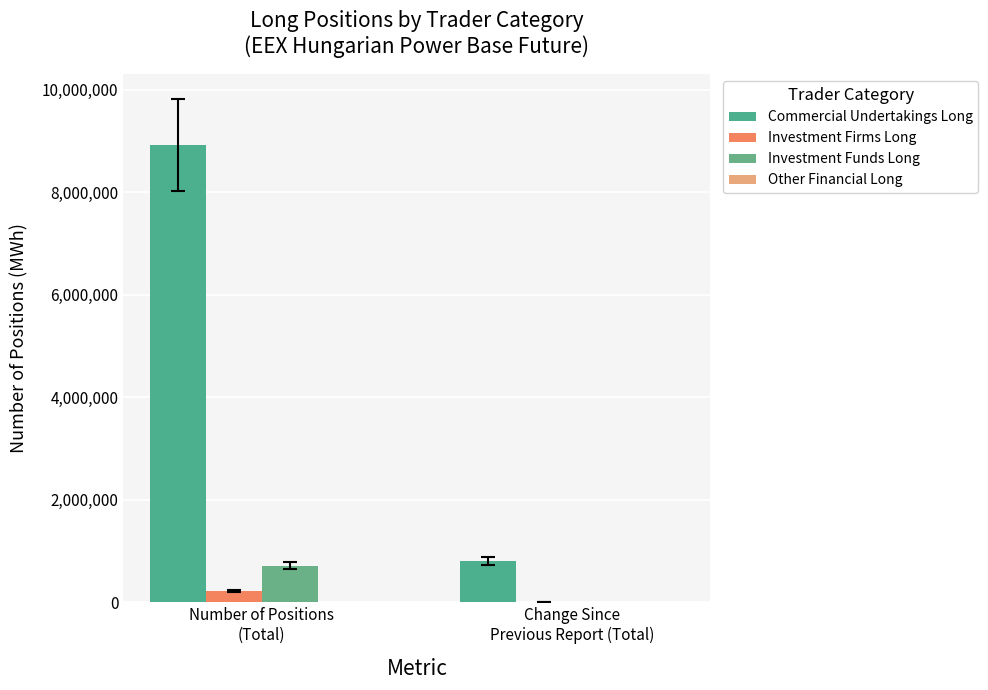

Is the value of Investment Funds Long at Change Since
Previous Report (Total) greater than the value of Commercial Undertakings Long at Number of Positions
(Total)?

No